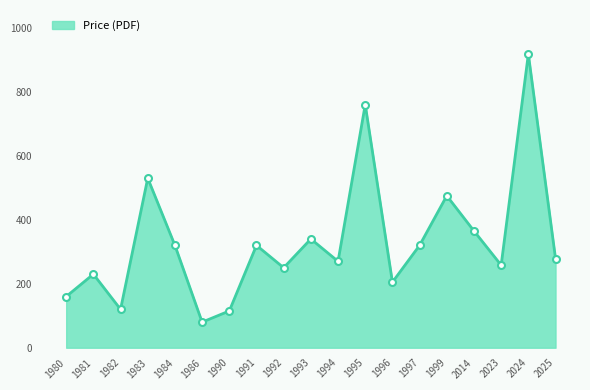

True or false: the data shows 320.0 at 1991.

True